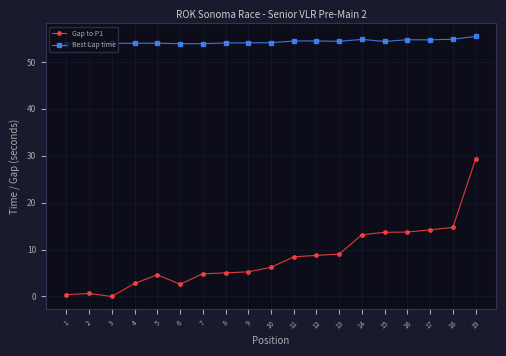

How many values in the Gap to P1 series are below 6?

9